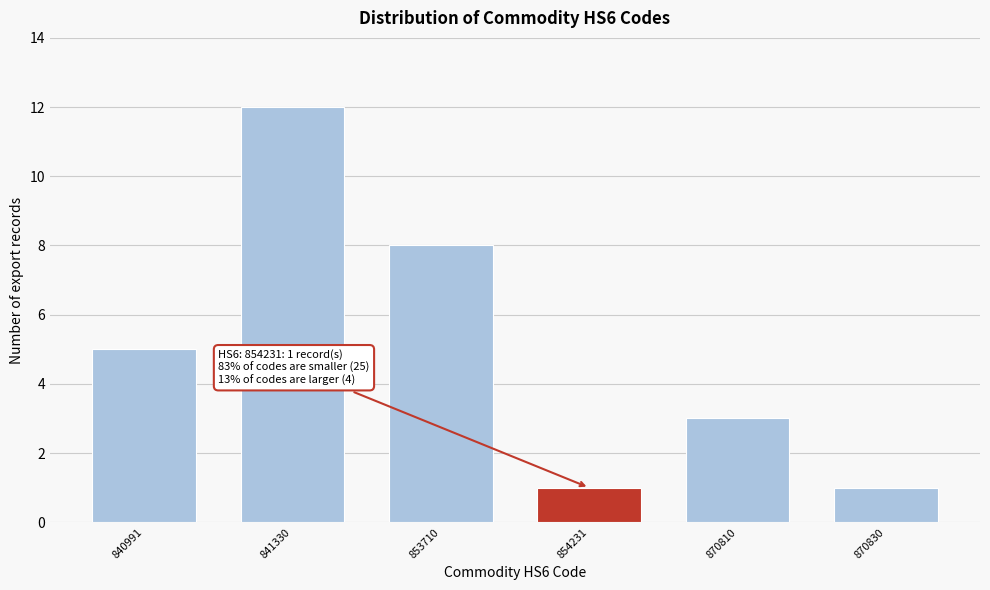

Reading left to right, list all the values displayed in this chart.

840991=5	841330=12	853710=8	854231=1	870810=3	870830=1